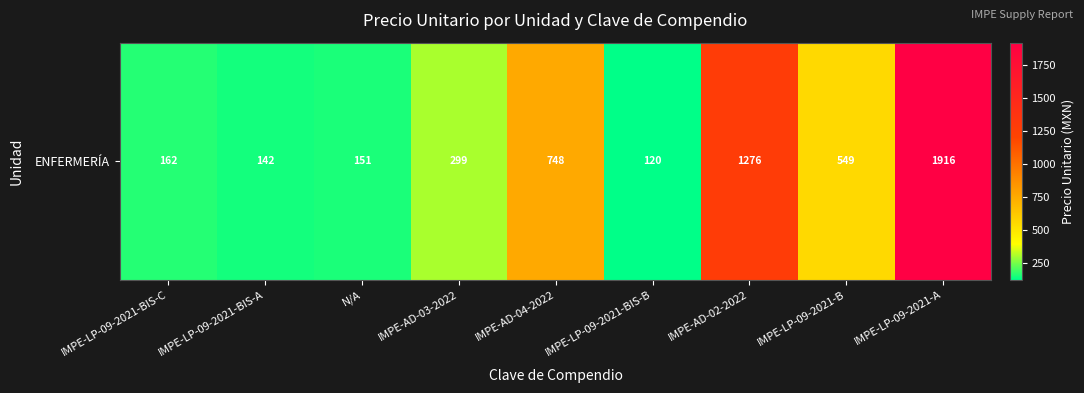

What is the ratio of the value at IMPE-AD-02-2022 to the value at N/A?

8.5